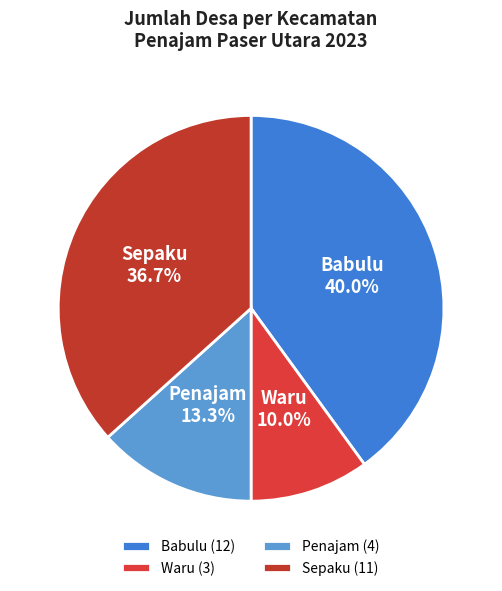

How much of the chart is everything except Babulu?

60.0%